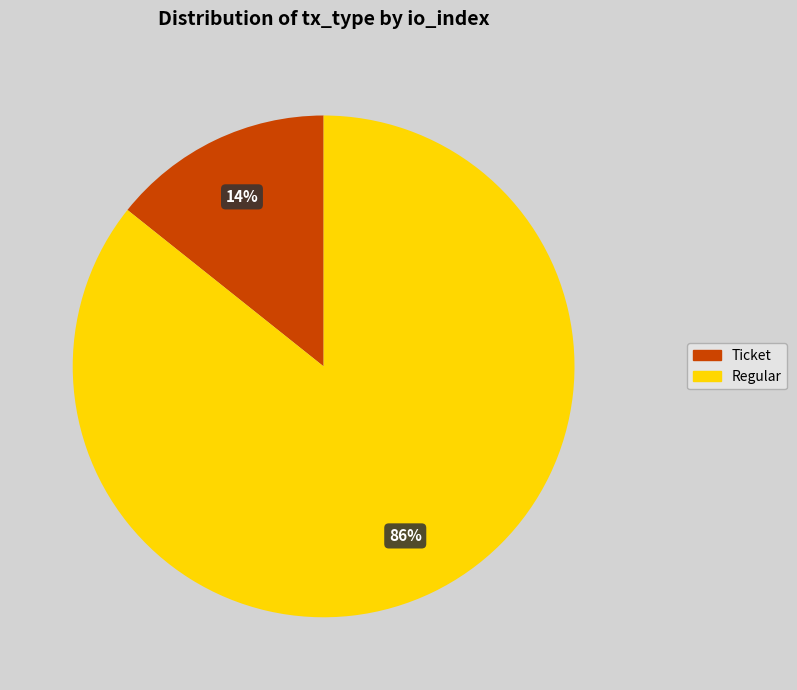

Which has a higher value, Regular or Ticket?

Regular